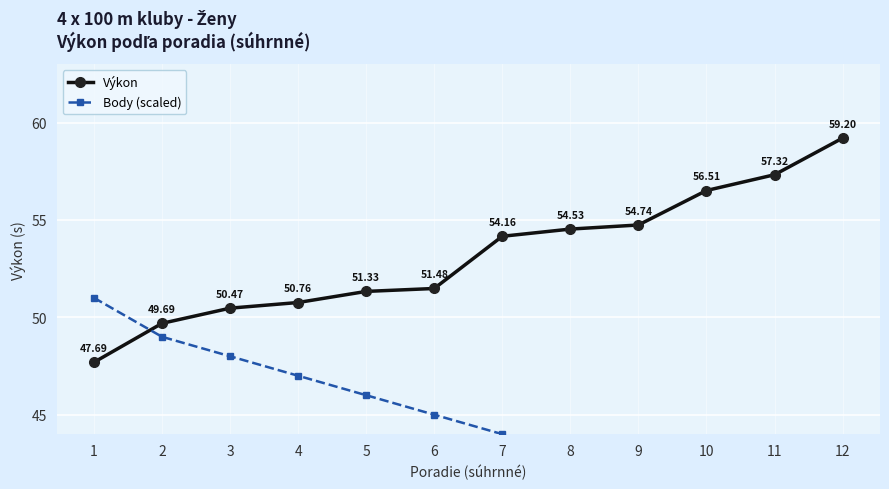

What is the maximum value for Body (scaled)?

51.0